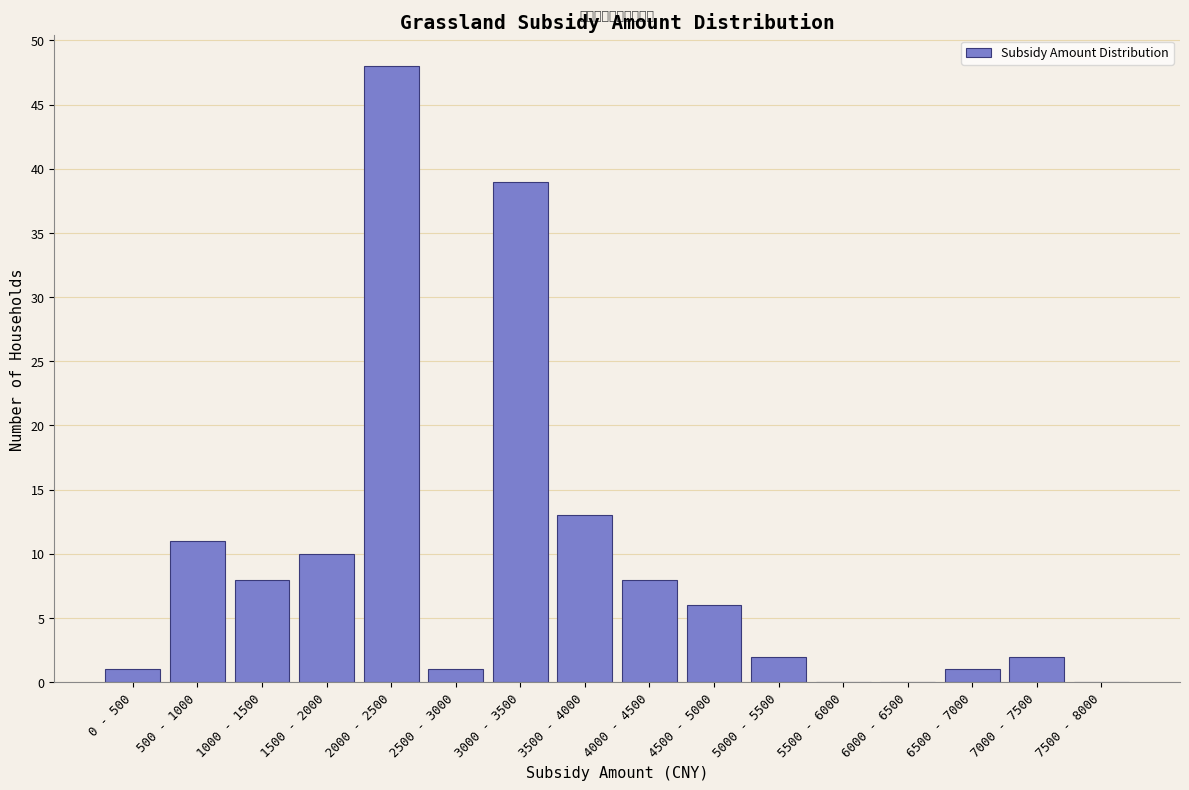

Reading left to right, extract all data points from this chart.

0 - 500=1	500 - 1000=11	1000 - 1500=8	1500 - 2000=10	2000 - 2500=48	2500 - 3000=1	3000 - 3500=39	3500 - 4000=13	4000 - 4500=8	4500 - 5000=6	5000 - 5500=2	5500 - 6000=0	6000 - 6500=0	6500 - 7000=1	7000 - 7500=2	7500 - 8000=0